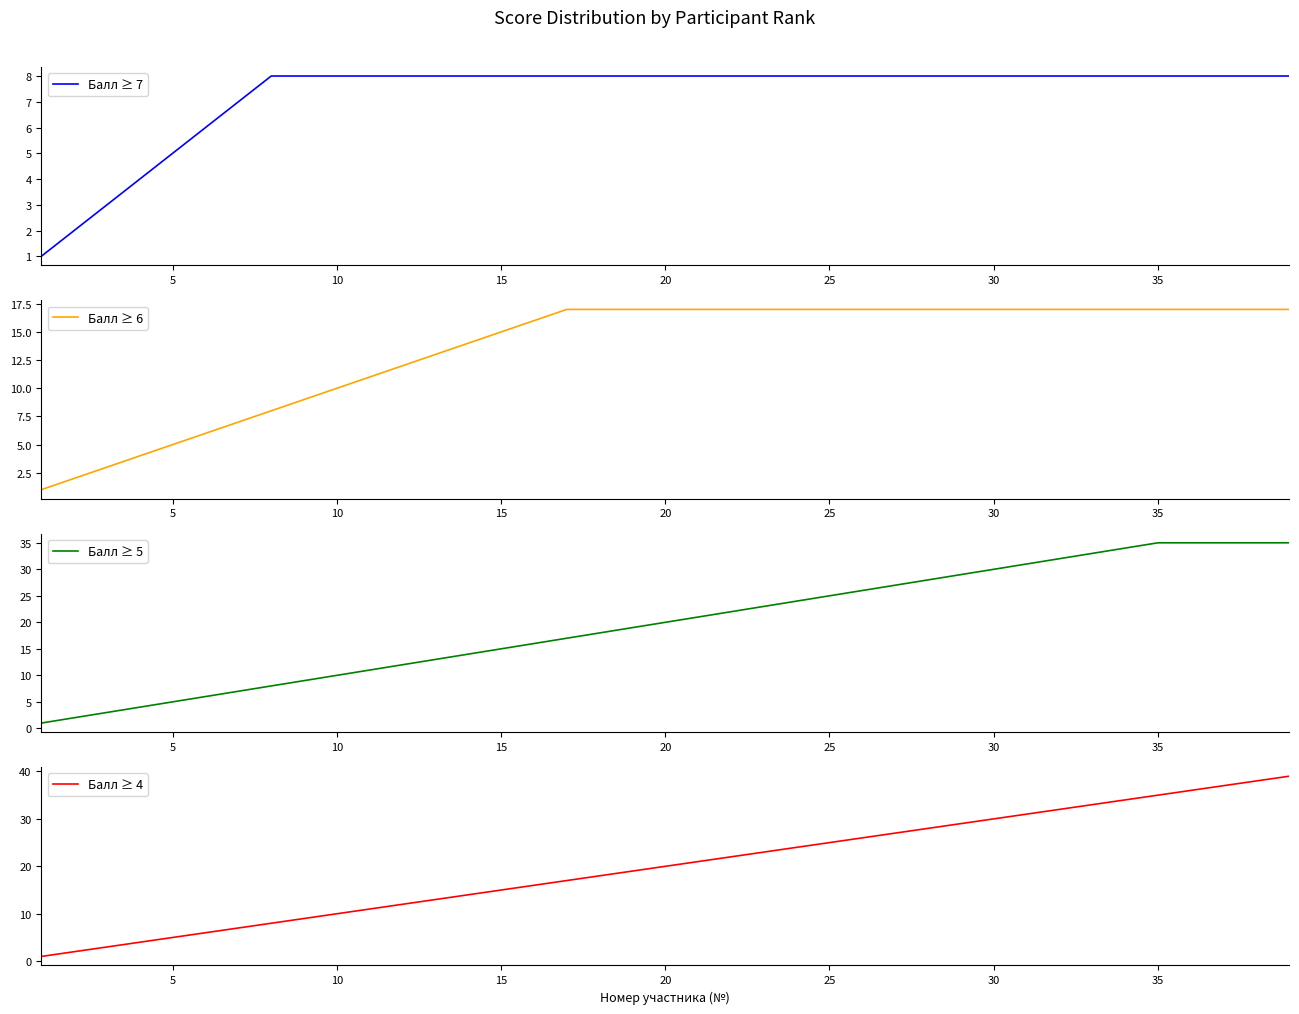

Is the value of Балл ≥ 6 at 32 greater than the value of Балл ≥ 7 at 17?

Yes